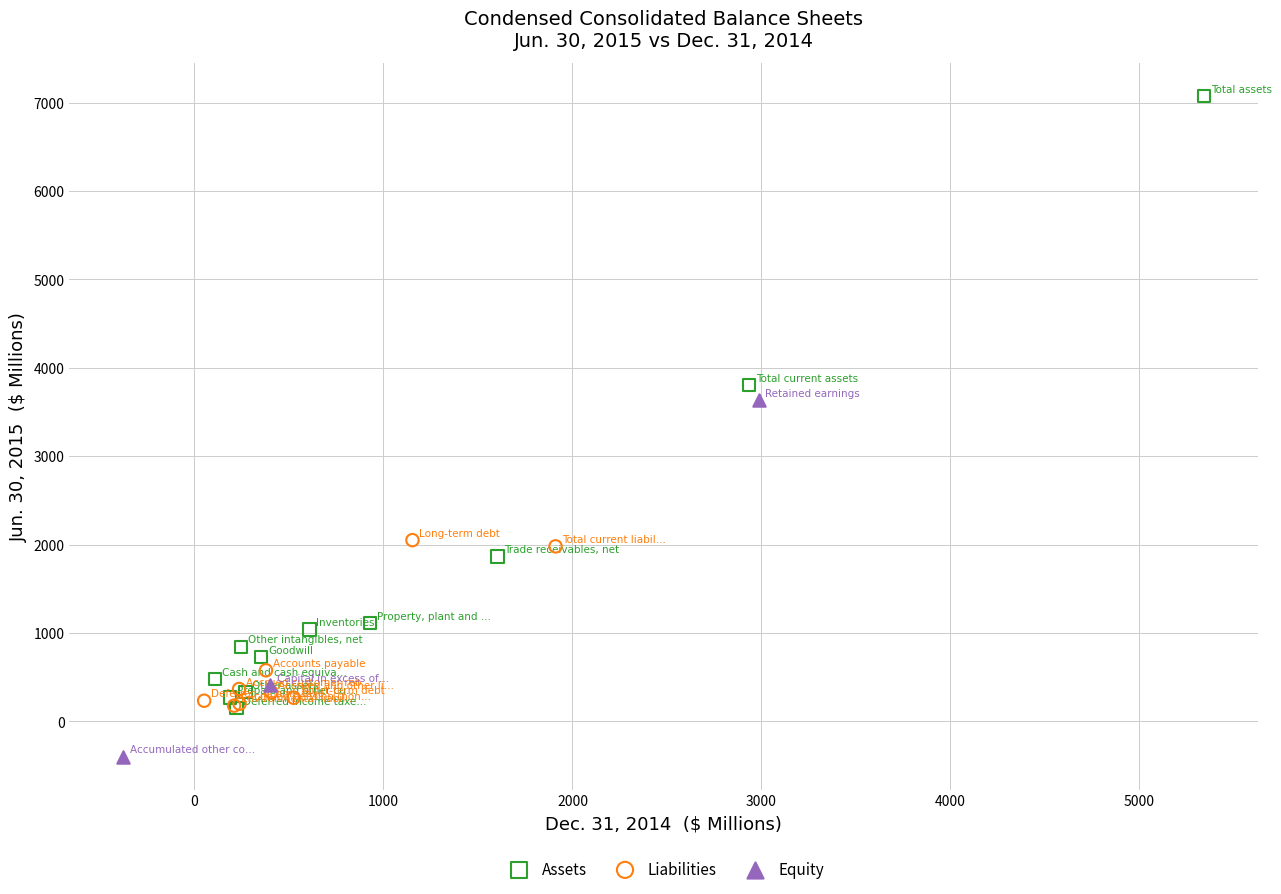

Which series has the widest spread of Y values?

Assets